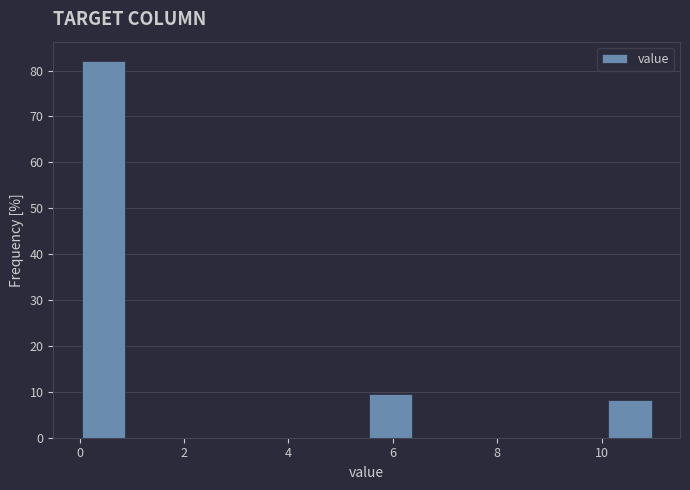

Reading left to right, transcribe this chart: for each bar, give the range it covers on the x-axis and its height. Neither the bar edges nor the heights are printed on the chart, so give them approximately, as read against the axes.

0.0 to 1.0: 82
1.0 to 1.8: 0
1.8 to 2.8: 0
2.8 to 3.6: 0
3.6 to 4.6: 0
4.6 to 5.6: 0
5.6 to 6.4: 10
6.4 to 7.4: 0
7.4 to 8.2: 0
8.2 to 9.2: 0
9.2 to 10.0: 0
10.0 to 11.0: 8